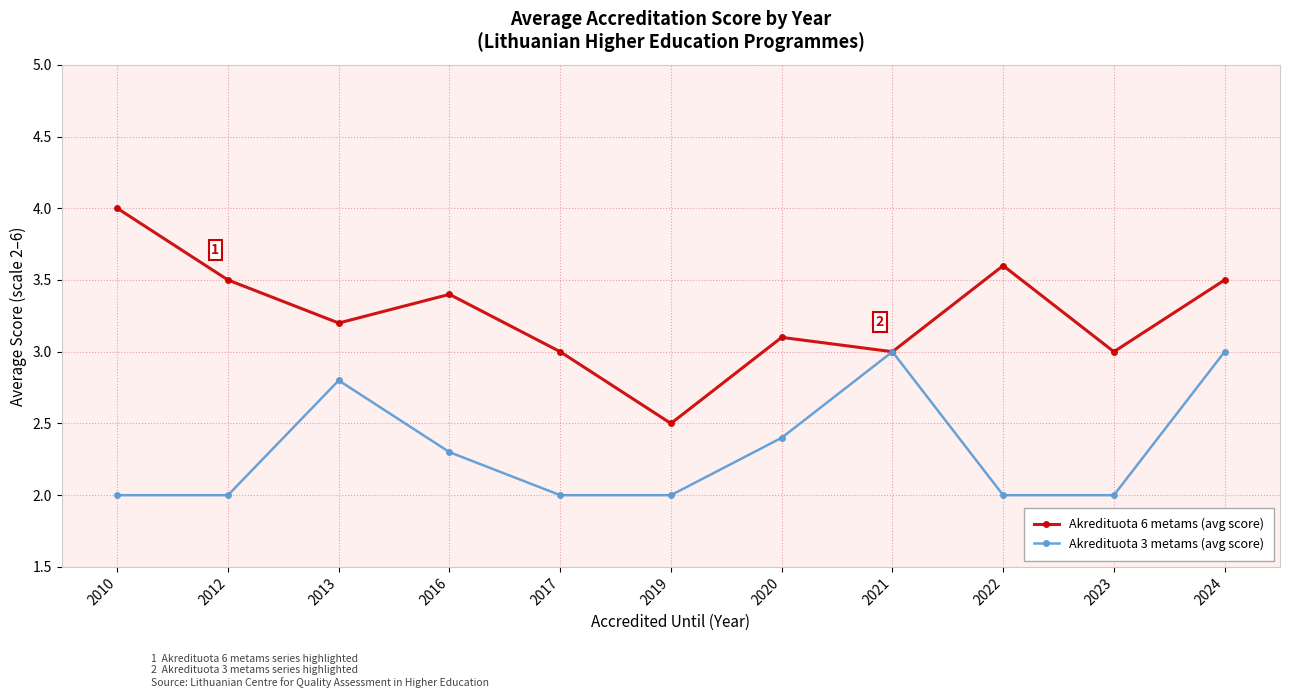

Which series has the largest range (max minus min)?

Akredituota 6 metams (avg score)